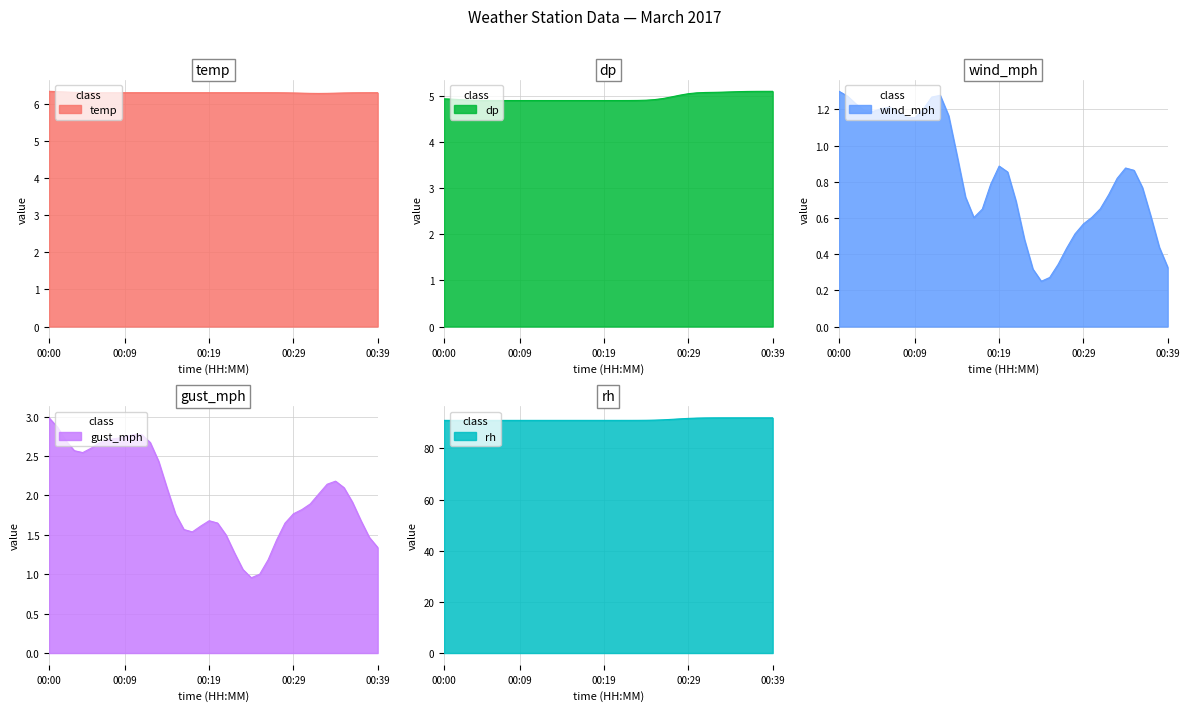

What is the maximum value for temp?

6.3